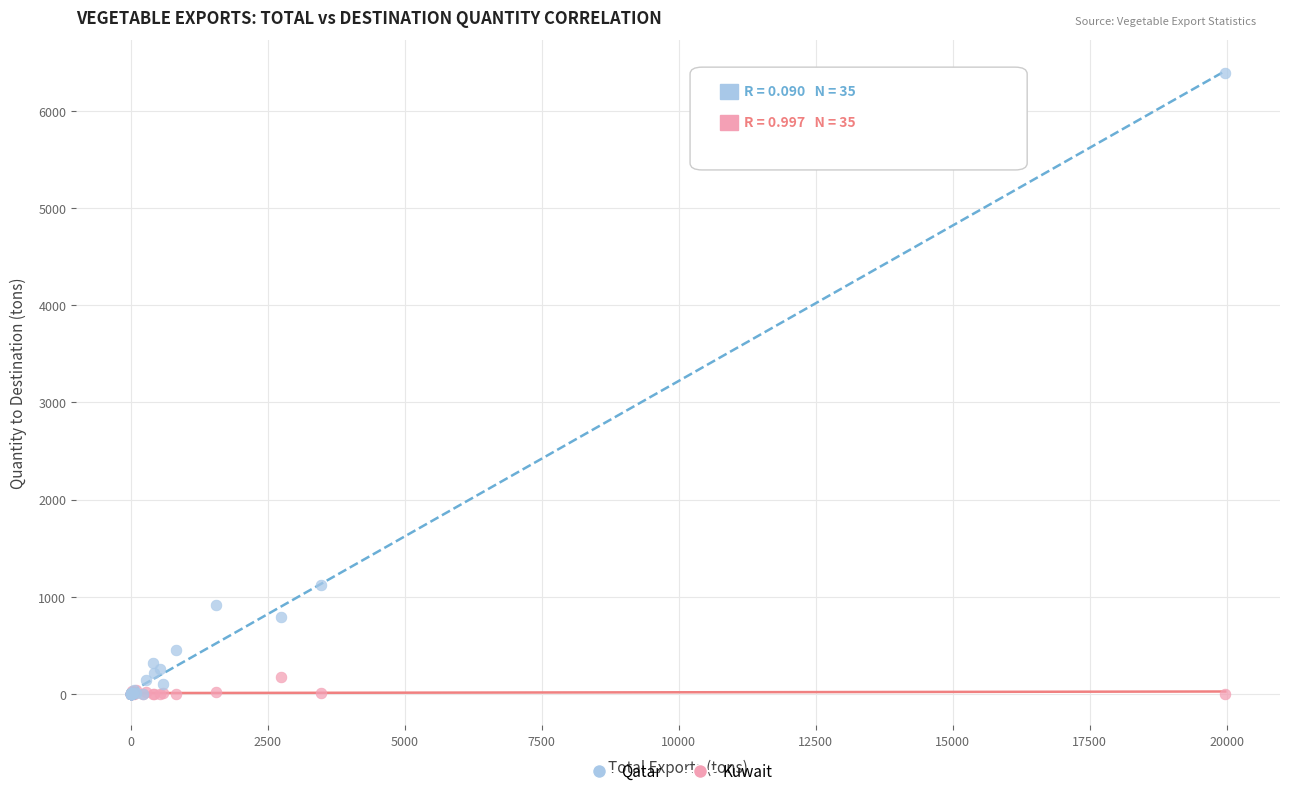

Across all series, what Y value is closest to 3194?

1116.0